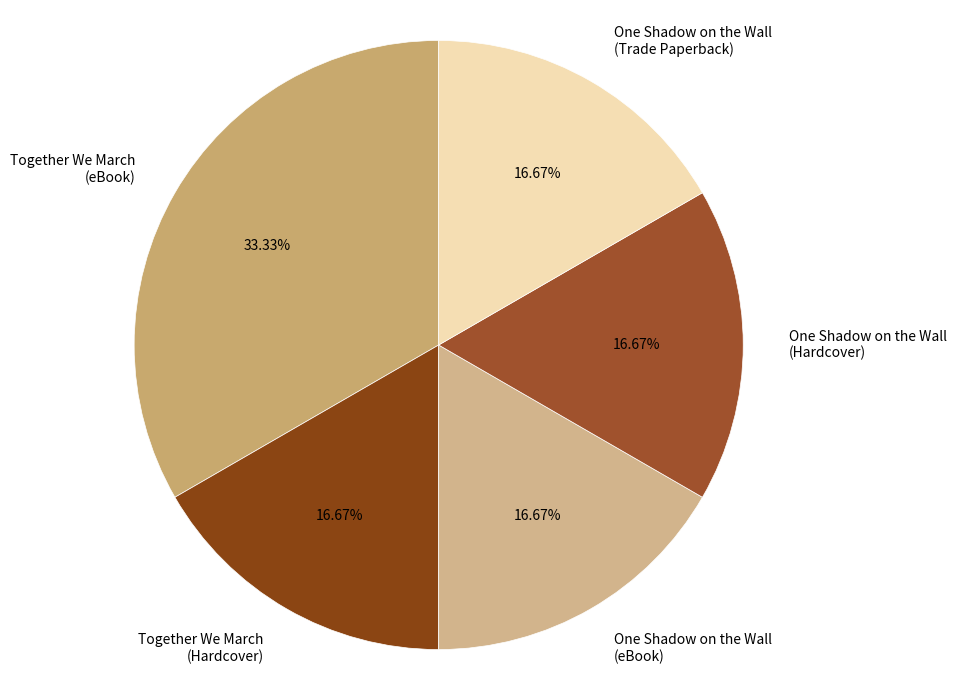

What is the largest slice in the pie chart?

Together We March (eBook)